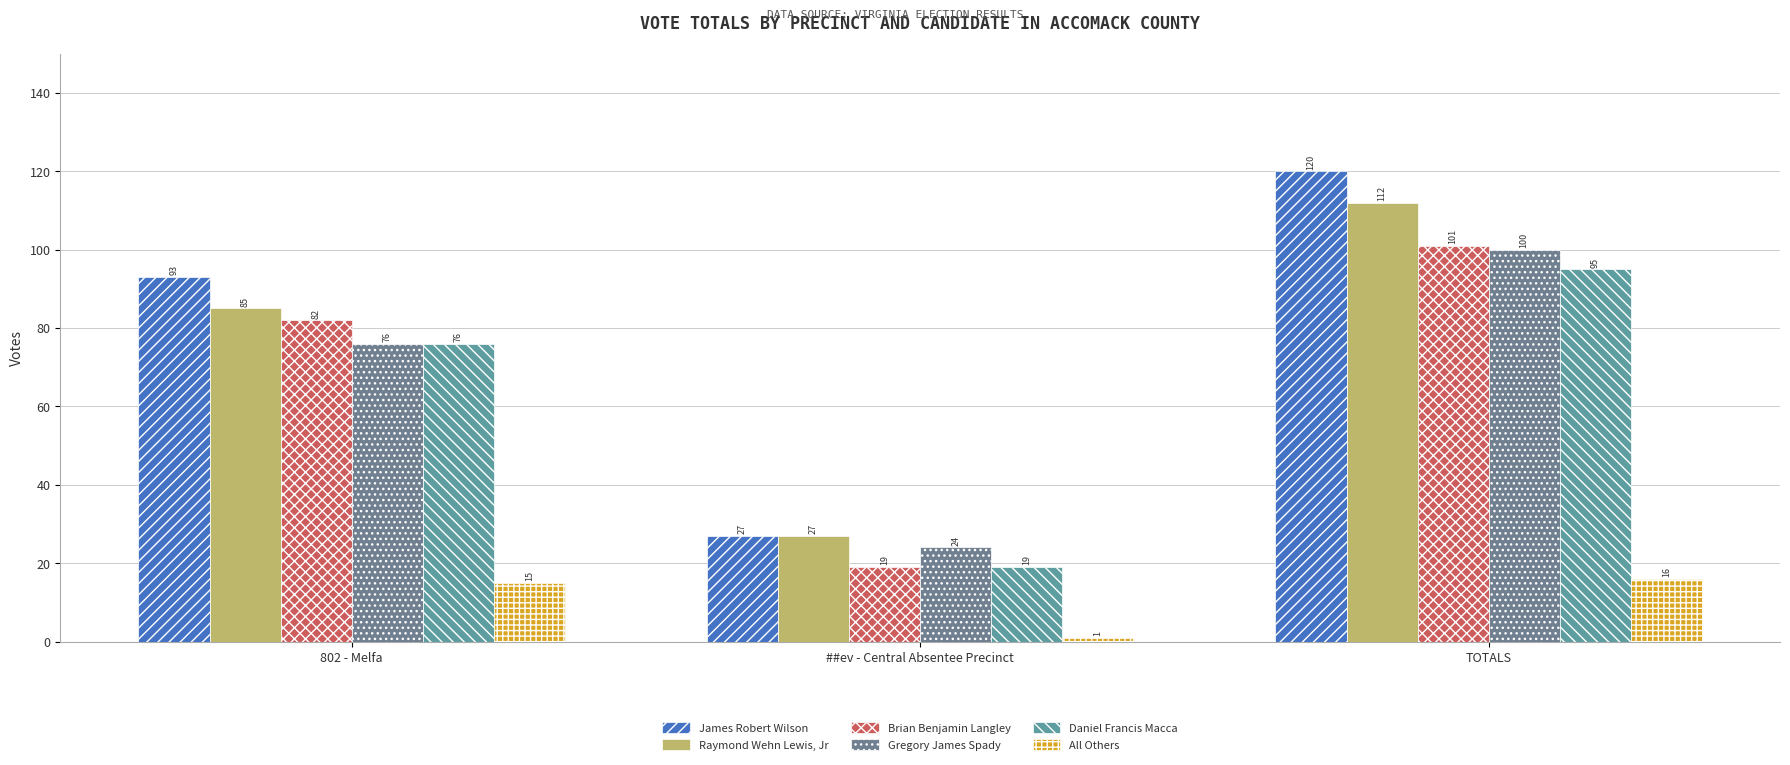

List the labels in order of Daniel Francis Macca value, largest first.

TOTALS, 802 - Melfa, ##ev - Central Absentee Precinct